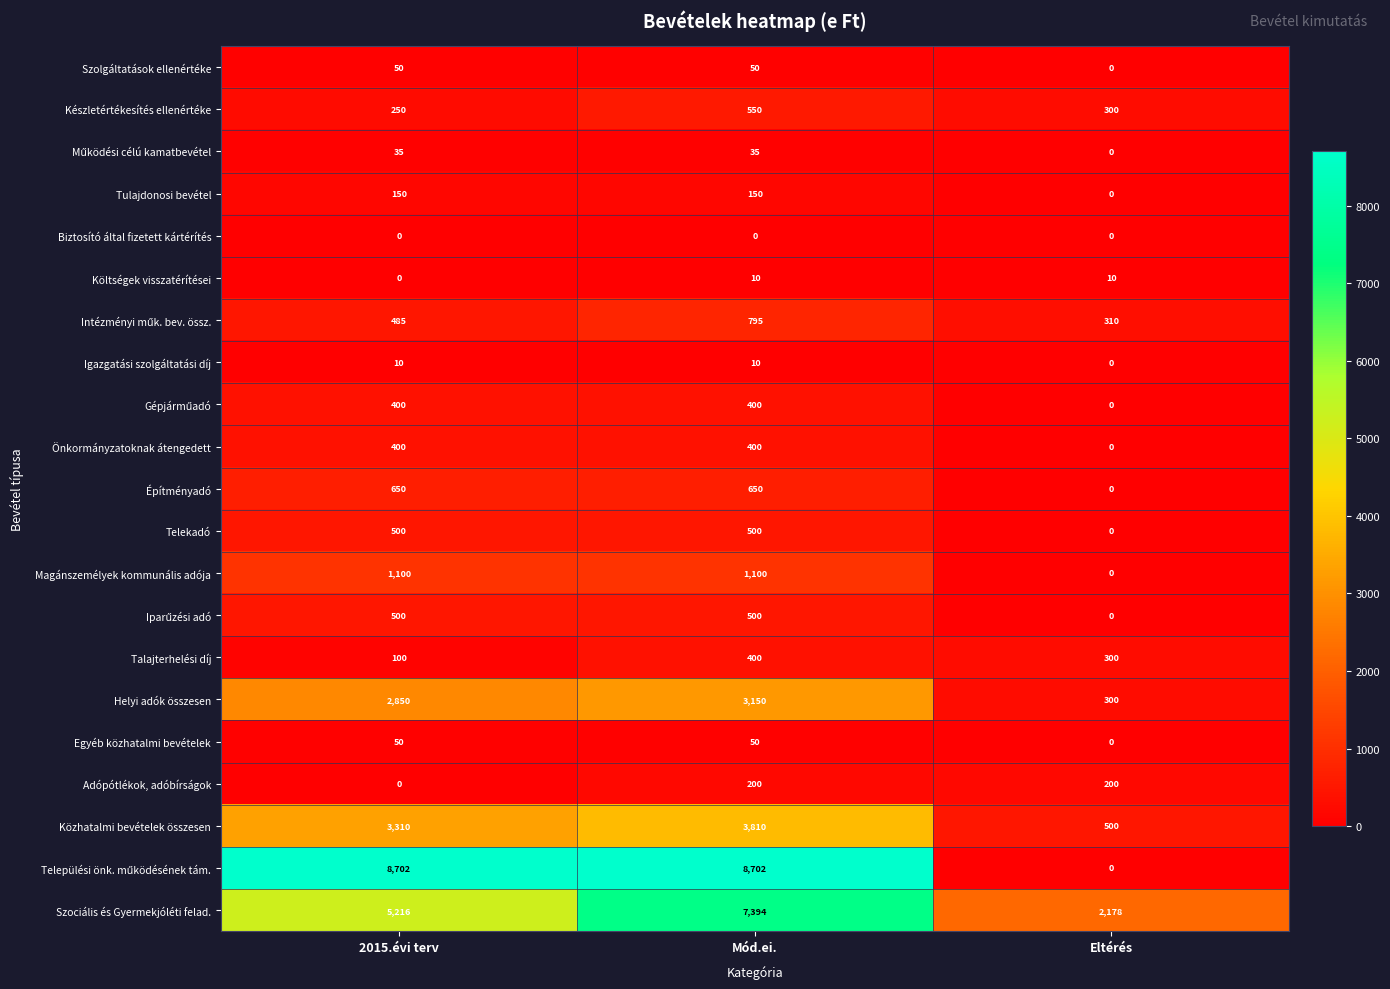

What is the spread (max minus min) of values at 2015.évi terv?

8702